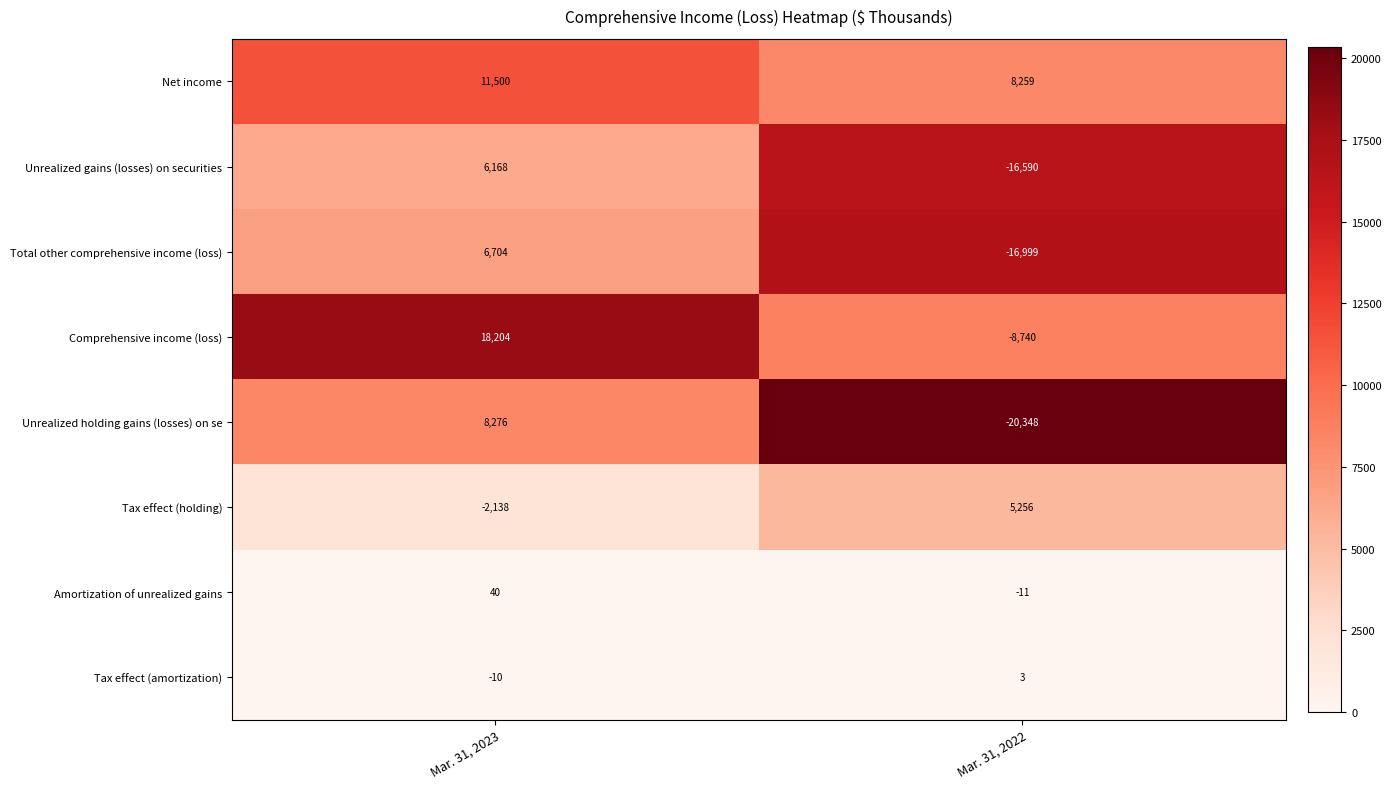

Is it true that Unrealized holding gains (losses) on se equals 12223 at Mar. 31, 2023?

False